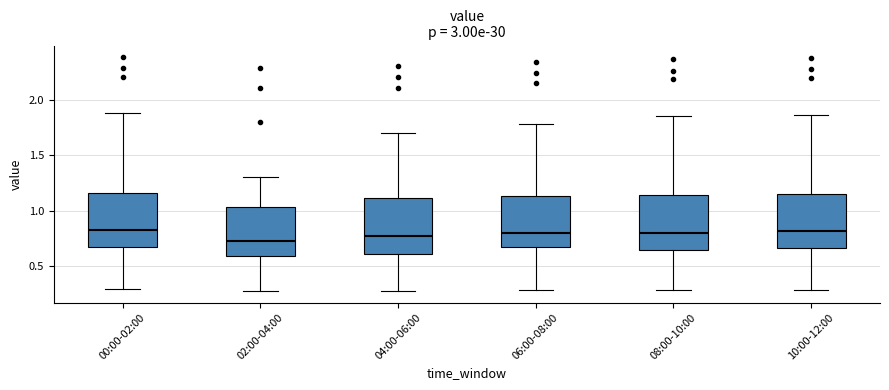

Reading left to right, read every box against the y-axis: the position of its median line, the range the box covers, and the ends of its whiskers. The values are not printed on the chart, so give them approximately, as read against the axis.

00:00-02:00: median 0.85, box 0.65 to 1.15, whiskers 0.30 to 1.90
02:00-04:00: median 0.75, box 0.60 to 1.05, whiskers 0.30 to 1.30
04:00-06:00: median 0.80, box 0.60 to 1.10, whiskers 0.30 to 1.70
06:00-08:00: median 0.80, box 0.65 to 1.15, whiskers 0.30 to 1.80
08:00-10:00: median 0.80, box 0.65 to 1.15, whiskers 0.30 to 1.85
10:00-12:00: median 0.80, box 0.65 to 1.15, whiskers 0.30 to 1.85